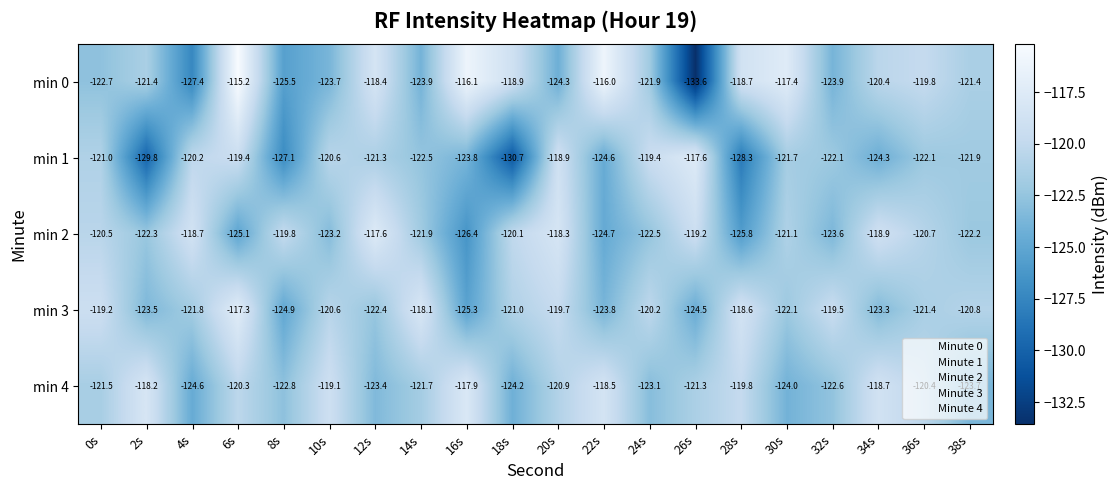

What is the approximate value of min 2 at 0s?

-120.5